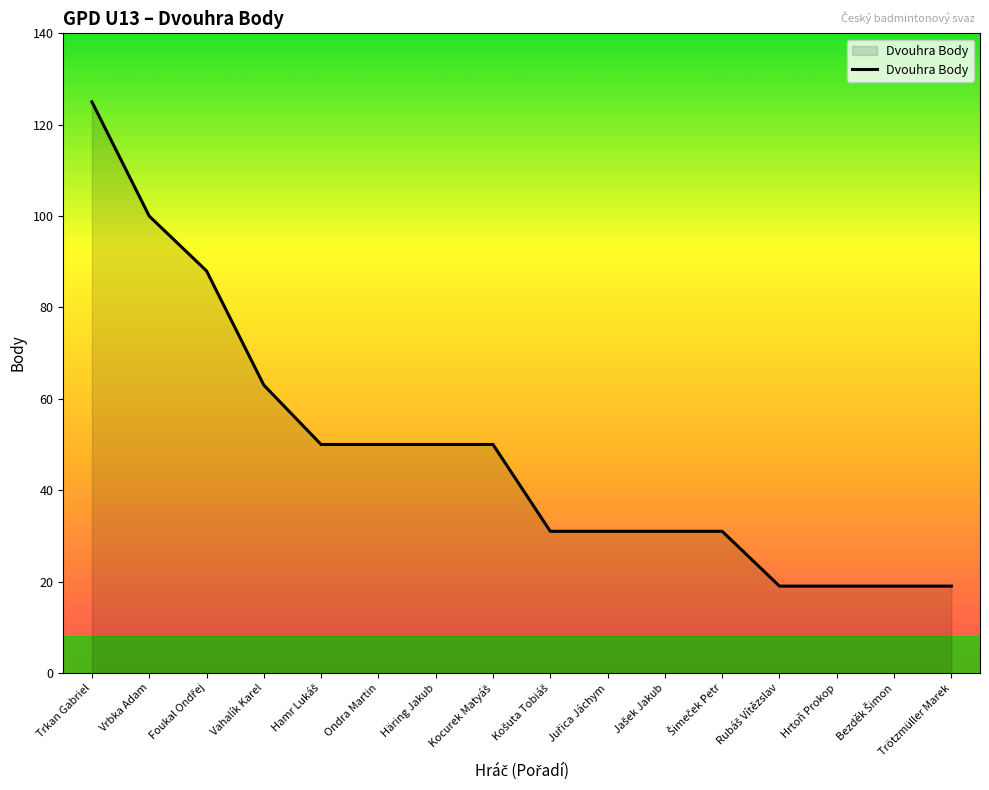

Is it true that the value at Häring Jakub is 20?

False